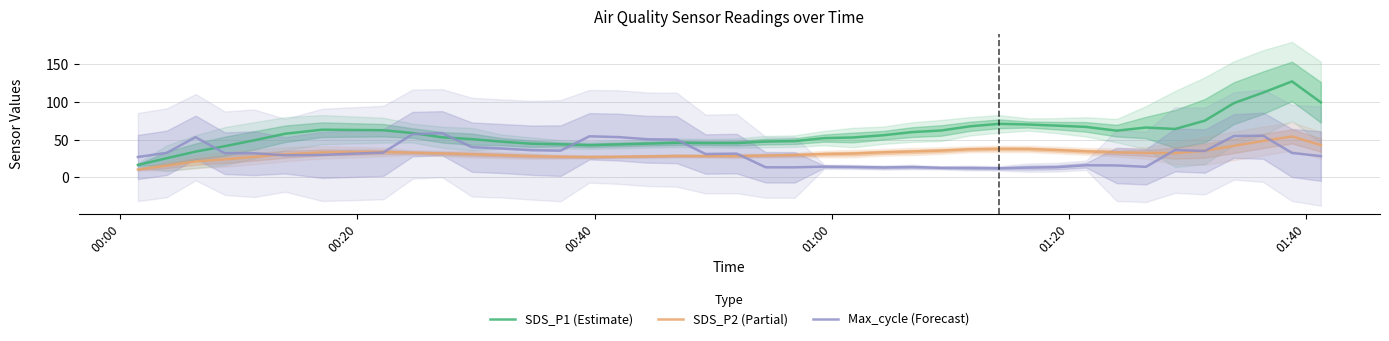

How many interior local peaks does the SDS_P2 (Partial) series have?

4